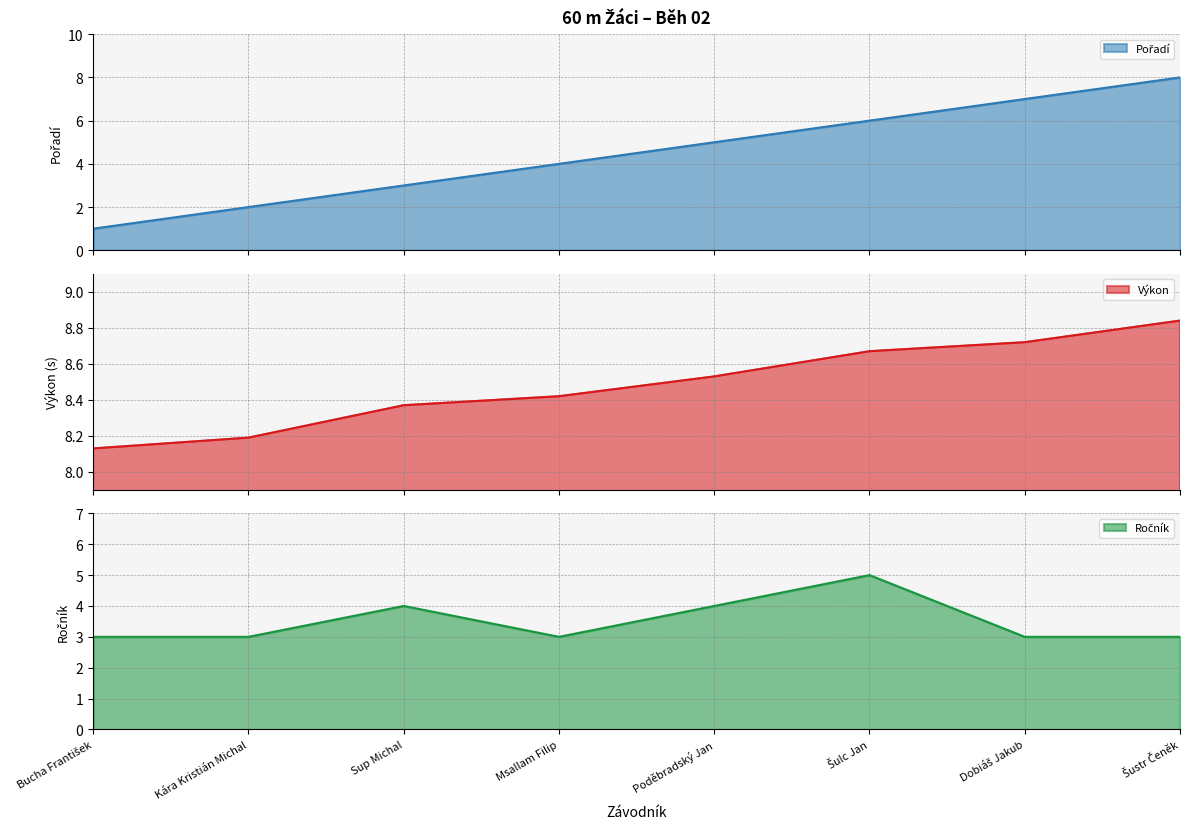

Rank the series by their maximum value, from lowest to highest.

Ročník, Pořadí, Výkon